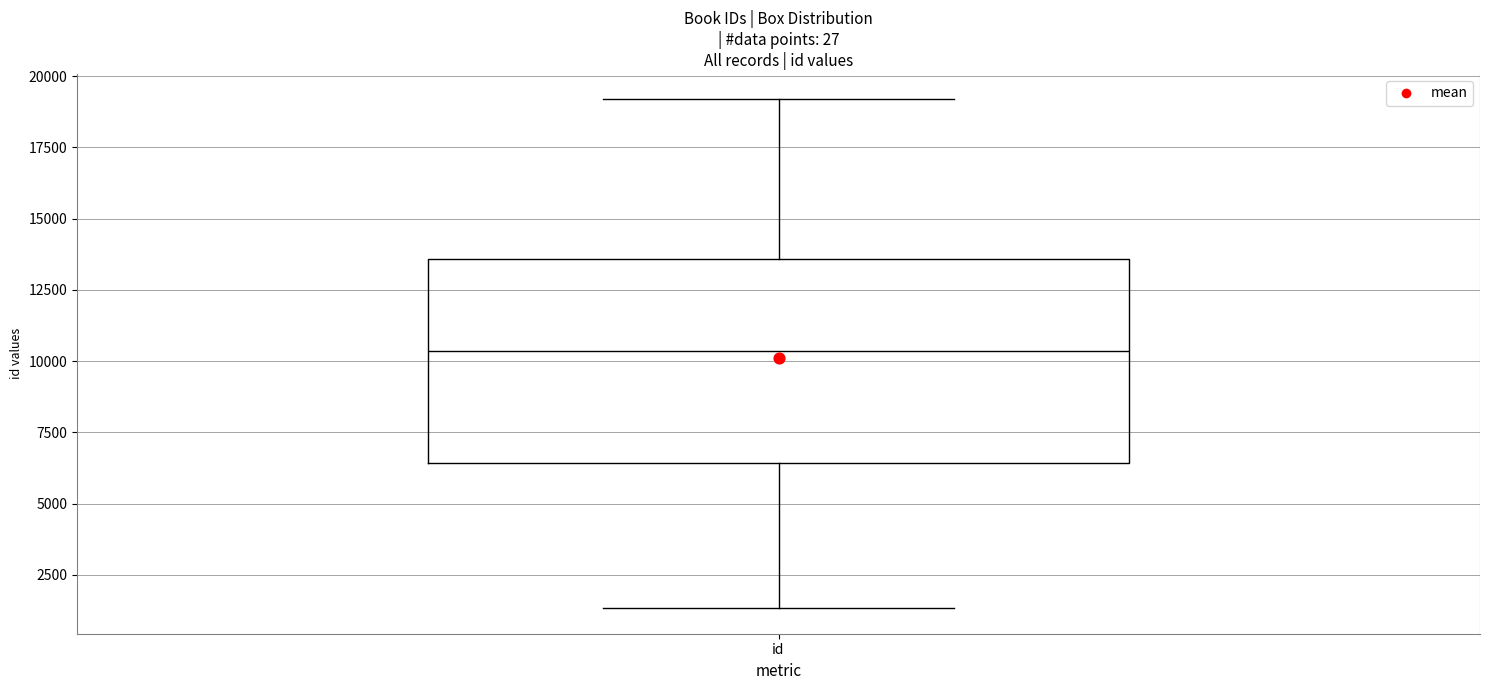

Where is the upper edge of the box for id on the y-axis? The values are not printed on the chart, so give them approximately, as read against the axis.

13500